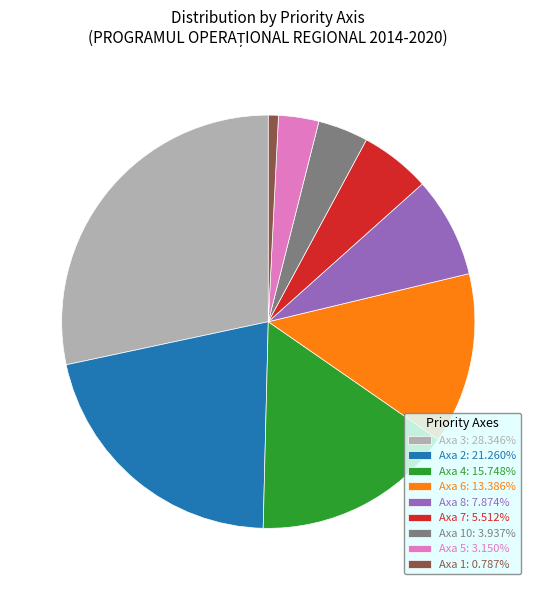

Do Axa 3: 28.346% and Axa 5: 3.150% together represent more than half of the pie?

No